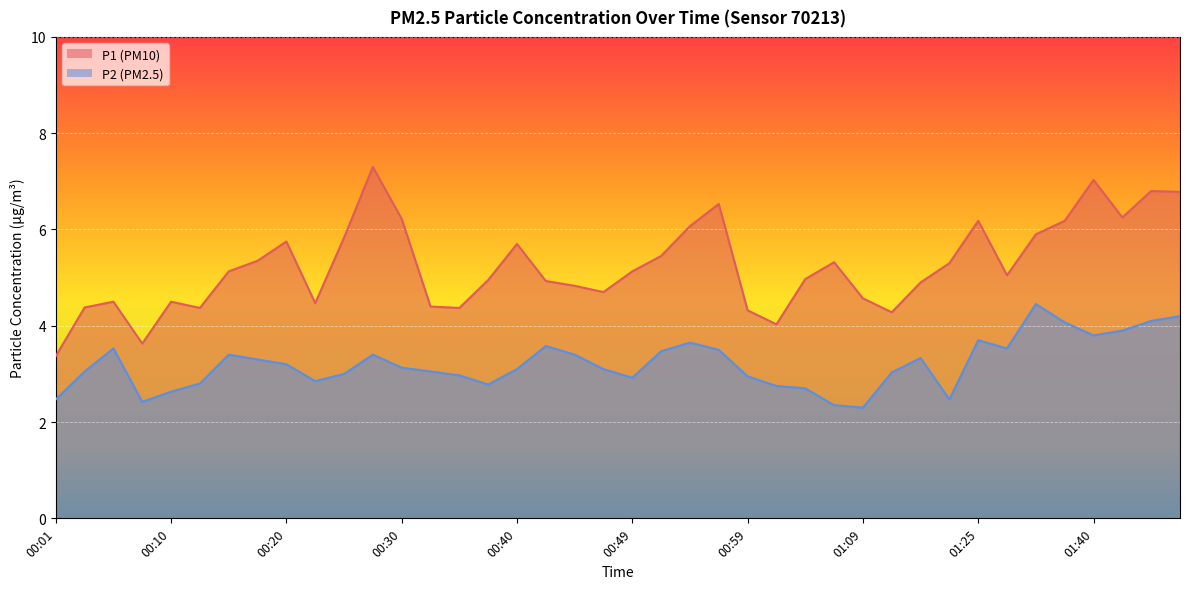

Which category has the highest value in the P1 series?

00:28